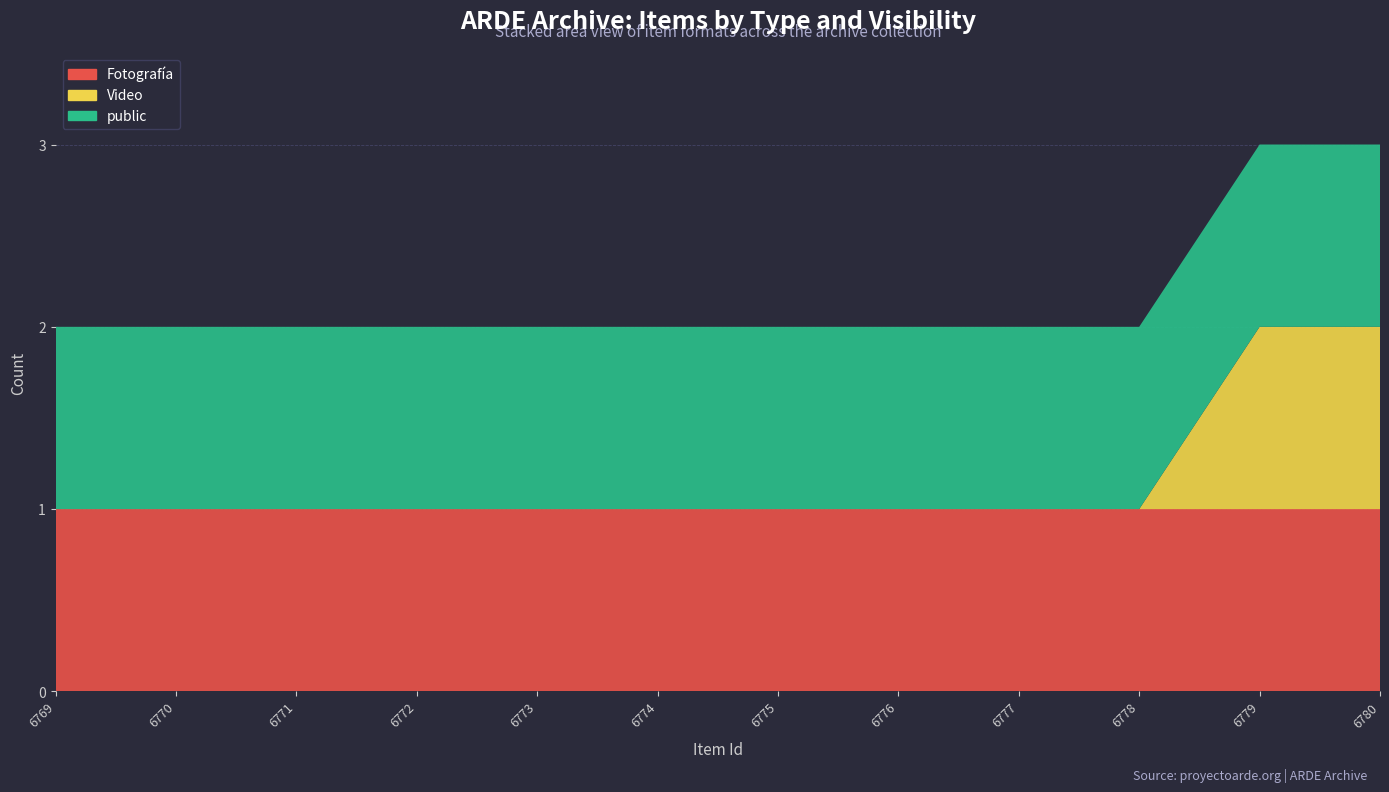

Reading left to right, what are all the values shown in this chart?

Fotografía: 6769=1	6770=1	6771=1	6772=1	6773=1	6774=1	6775=1	6776=1	6777=1	6778=1	6779=1	6780=1
Video: 6769=0	6770=0	6771=0	6772=0	6773=0	6774=0	6775=0	6776=0	6777=0	6778=0	6779=1	6780=1
public: 6769=1	6770=1	6771=1	6772=1	6773=1	6774=1	6775=1	6776=1	6777=1	6778=1	6779=1	6780=1